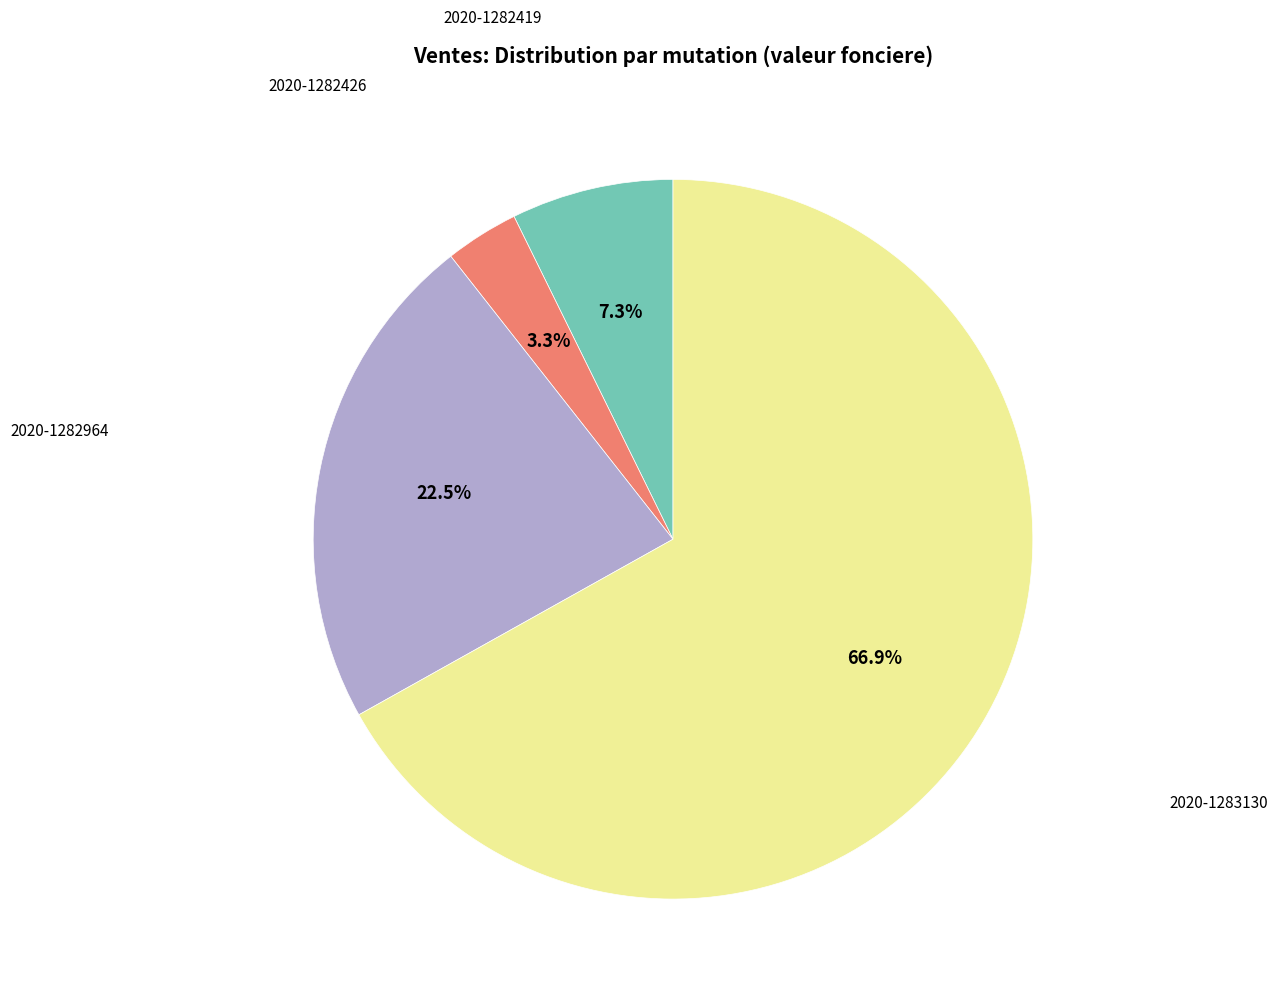

Is the sum of 2020-1282419 and 2020-1282964 greater than half?

No